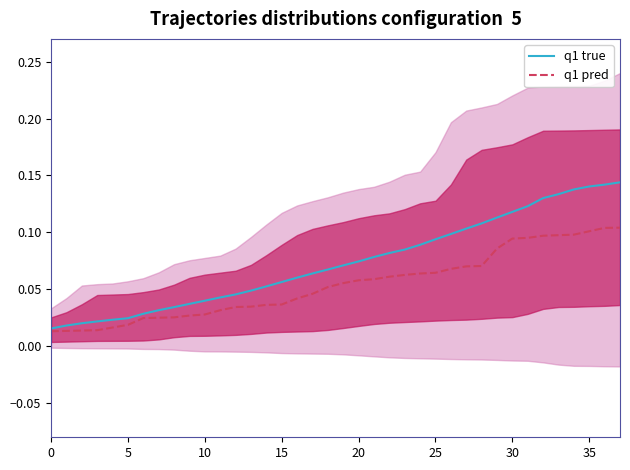

Is it true that q1 true equals 0.1 at 24?

True